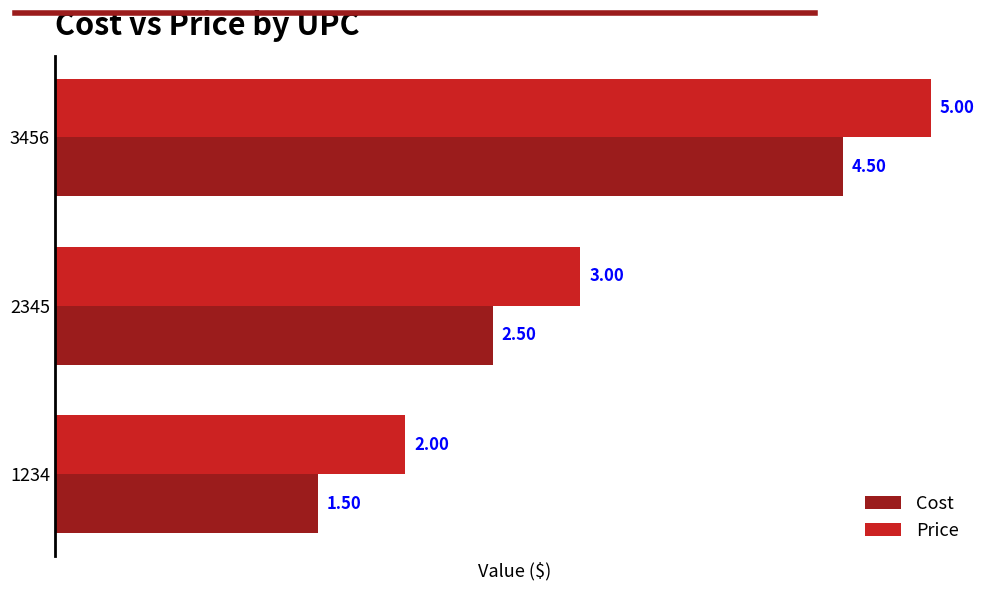

Which series has the largest total across all categories?

Price